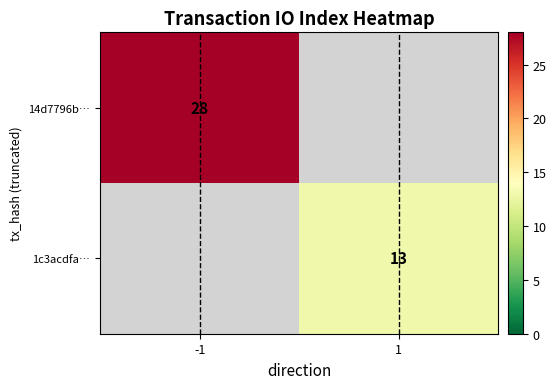

Is it true that 1c3acdfa… equals 21 at 1?

False